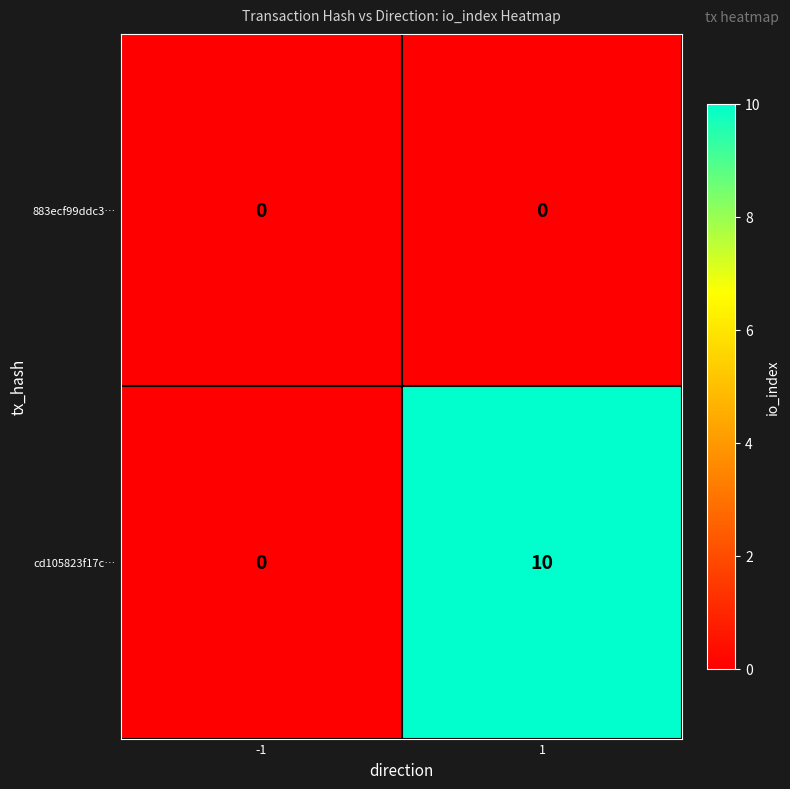

Rank the series by their maximum value, from lowest to highest.

883ecf99ddc3…, cd105823f17c…